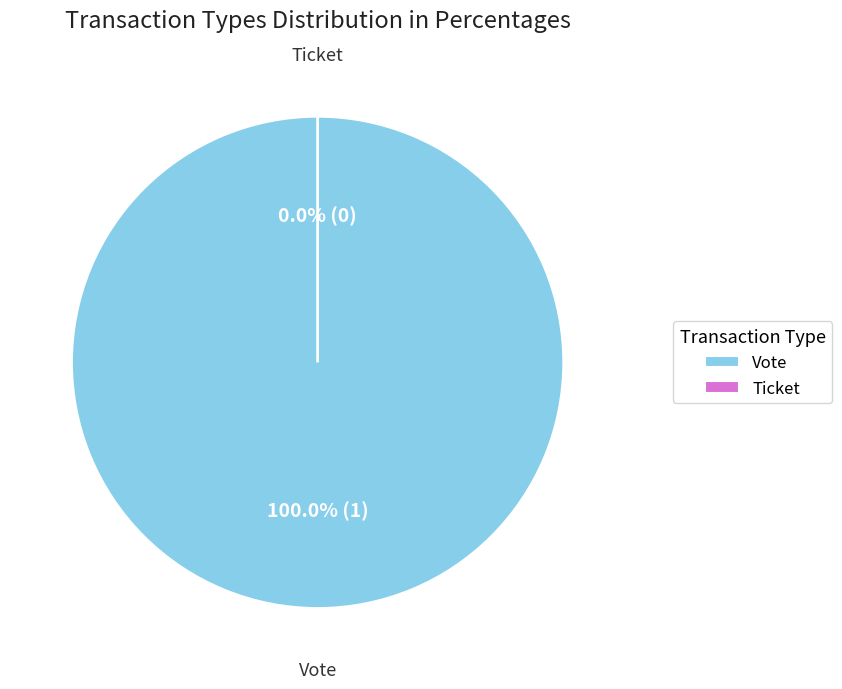

To the nearest percent, what is the combined percentage of Ticket and Vote?

100%